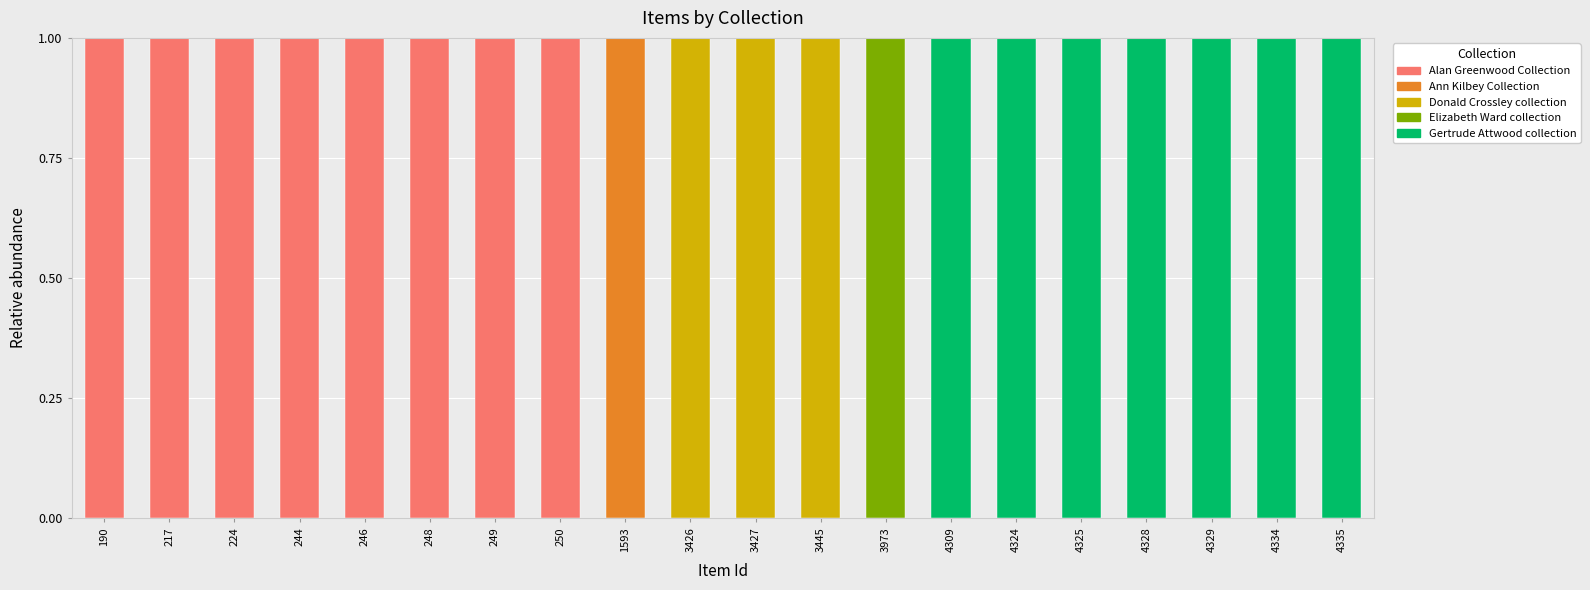

True or false: Alan Greenwood Collection has a value of 1 at 4335.

False